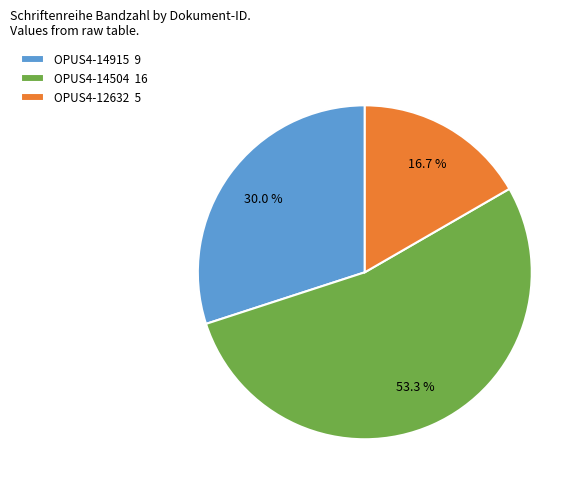

Rank the categories by value from lowest to highest.

OPUS4-12632, OPUS4-14915, OPUS4-14504